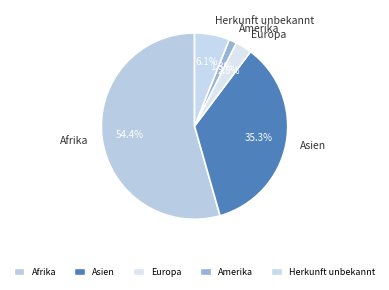

What is the ratio of the value at Asien to the value at Herkunft unbekannt?

5.8